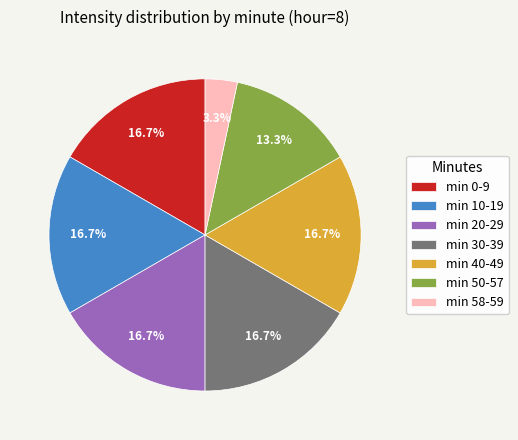

Which has a higher value, min 20-29 or min 58-59?

min 20-29